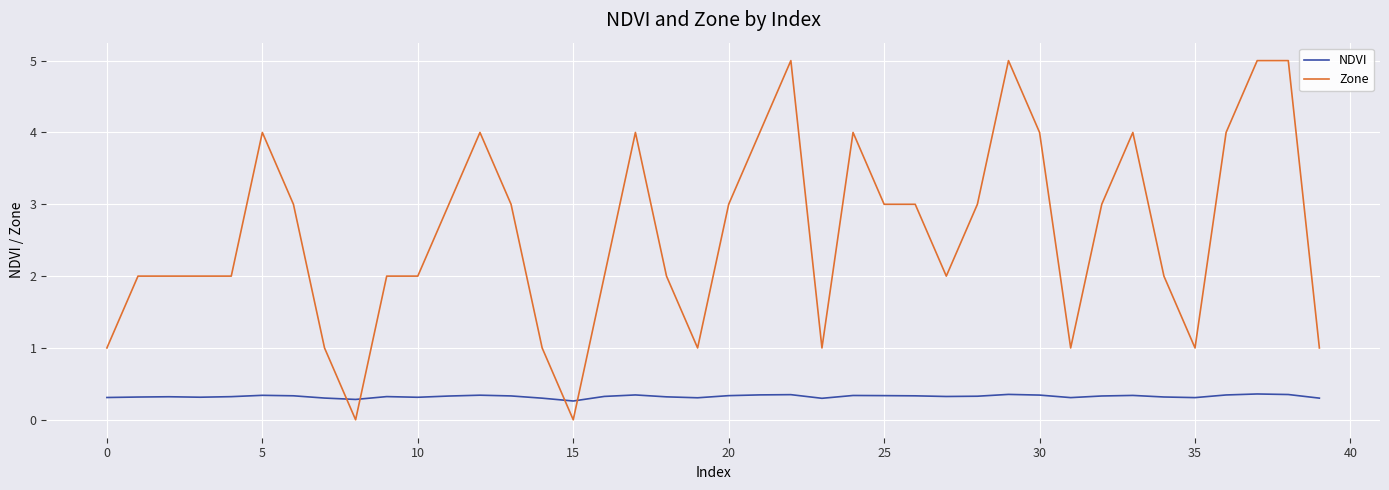

Which series has the largest total across all categories?

Zone